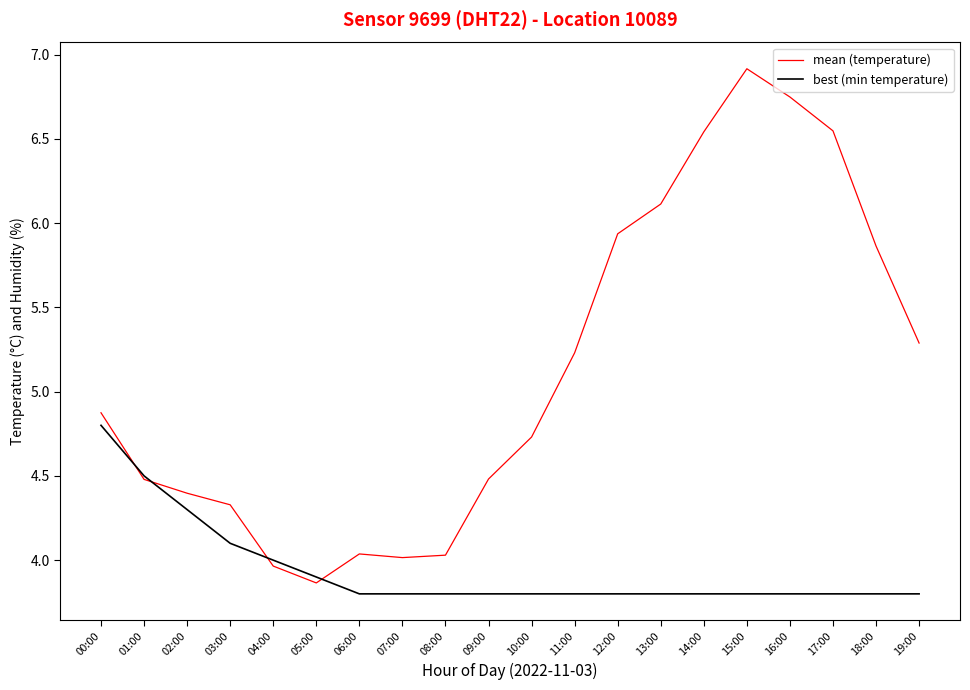

At which label is mean (temperature) closest to 5?

00:00